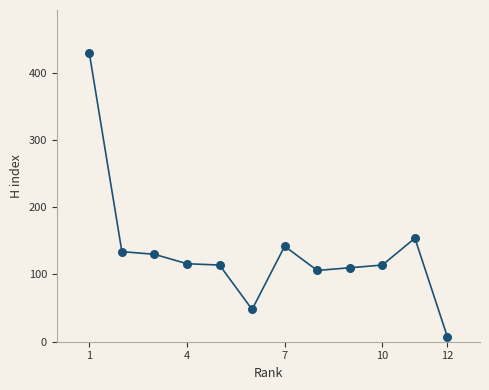

What is the range of Y values (max minus min)?

422